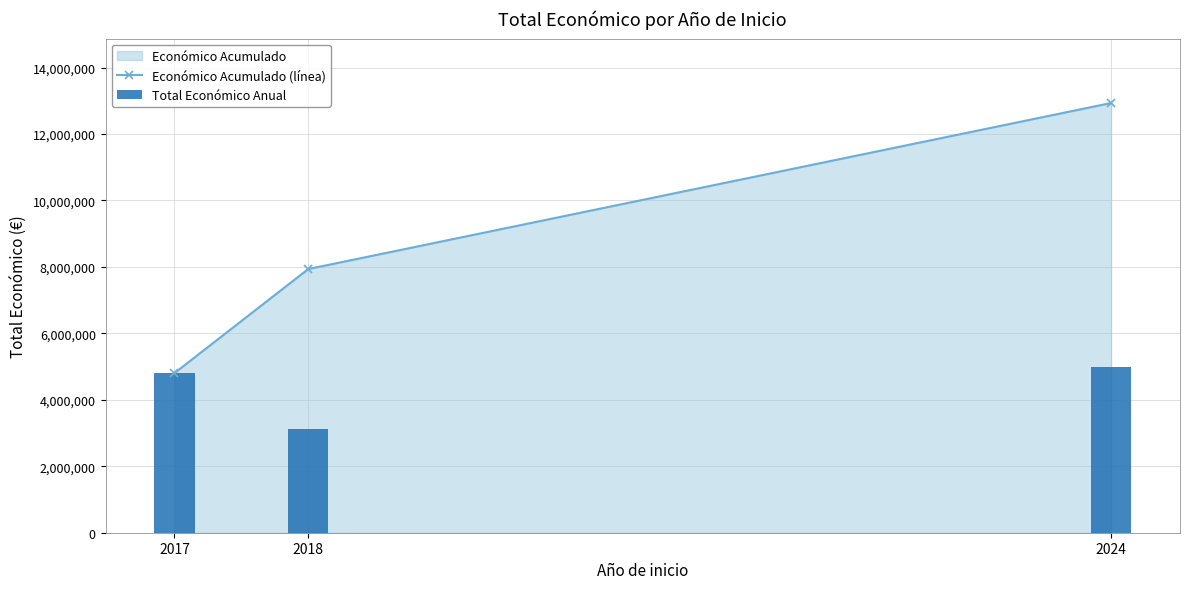

What is the minimum value for Económico Acumulado (línea)?

4804115